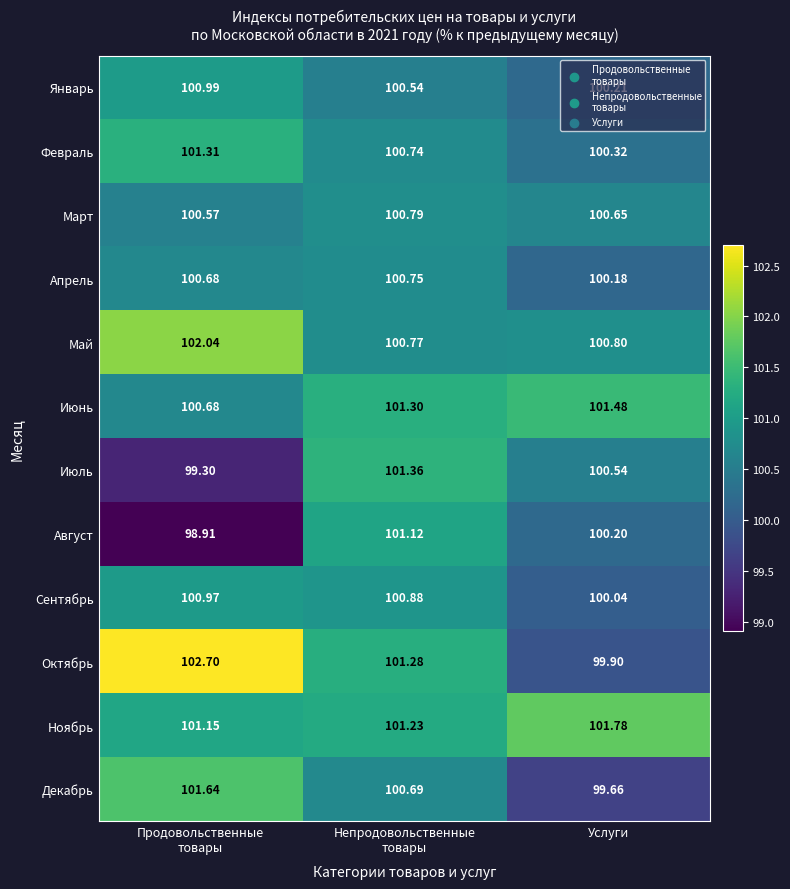

What is the maximum value shown in the chart?

102.7